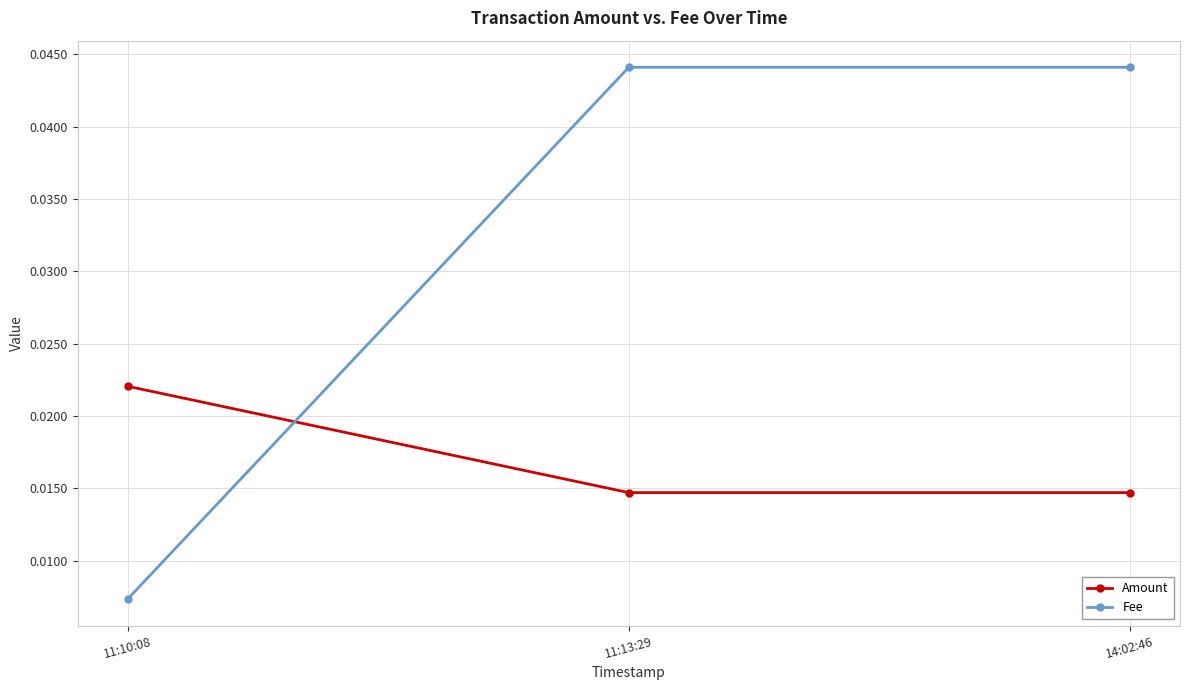

At how many categories does at least one series exceed 0?

3